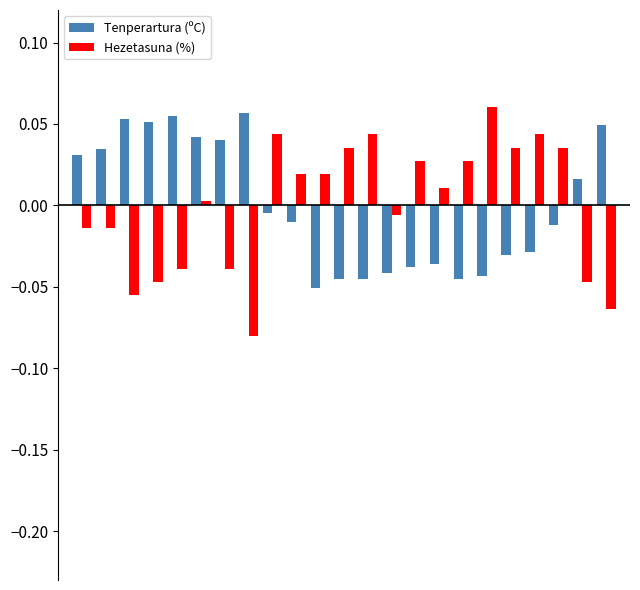

Which series has the largest range (max minus min)?

Hezetasuna (%)